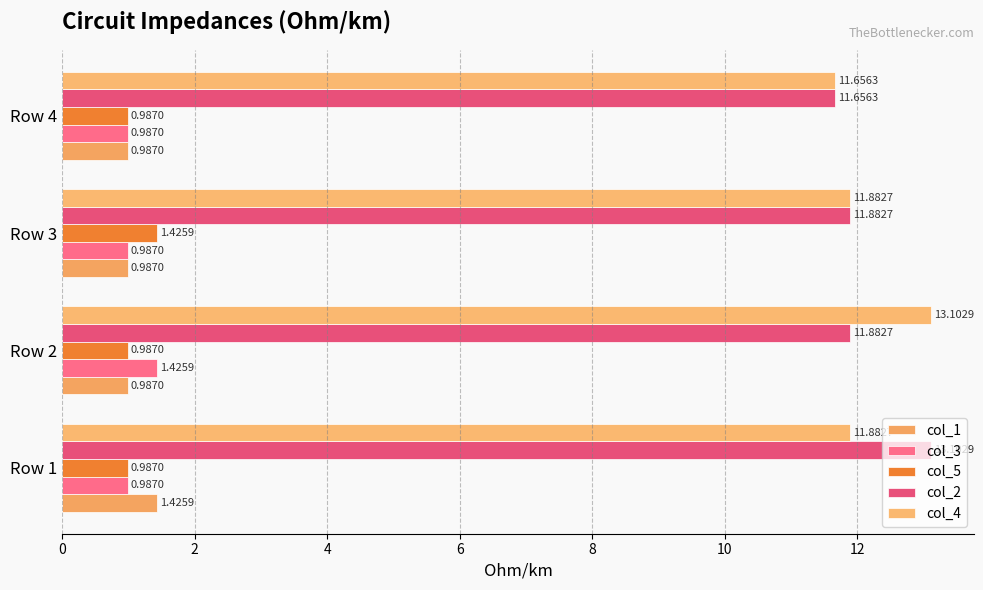

How many categories are shown in the chart?

4